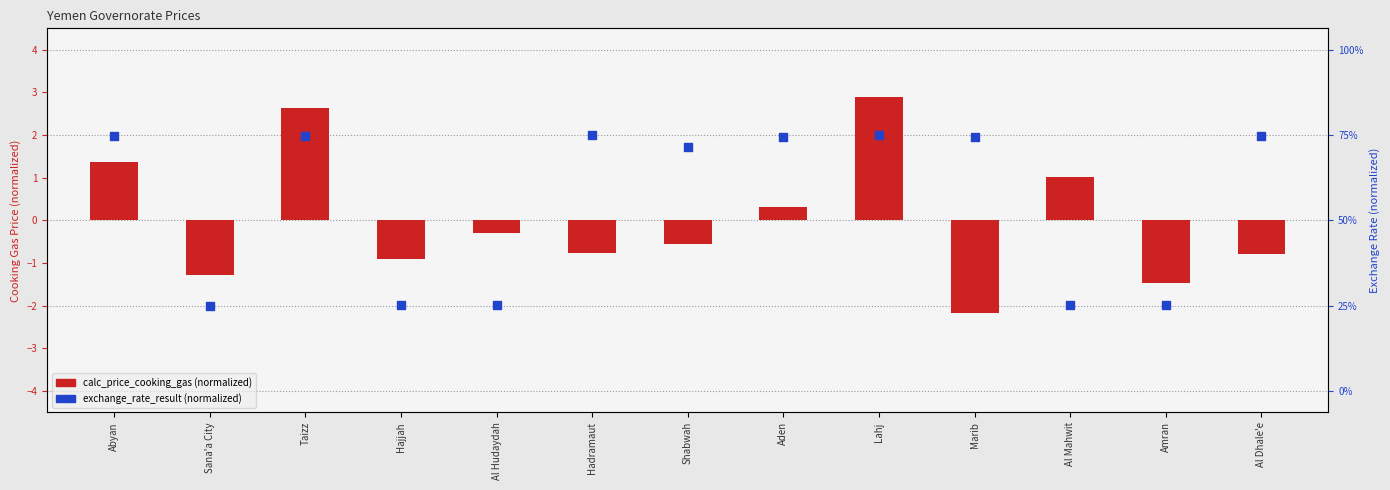

What is the change in value from Shabwah to Amran?

-3.7